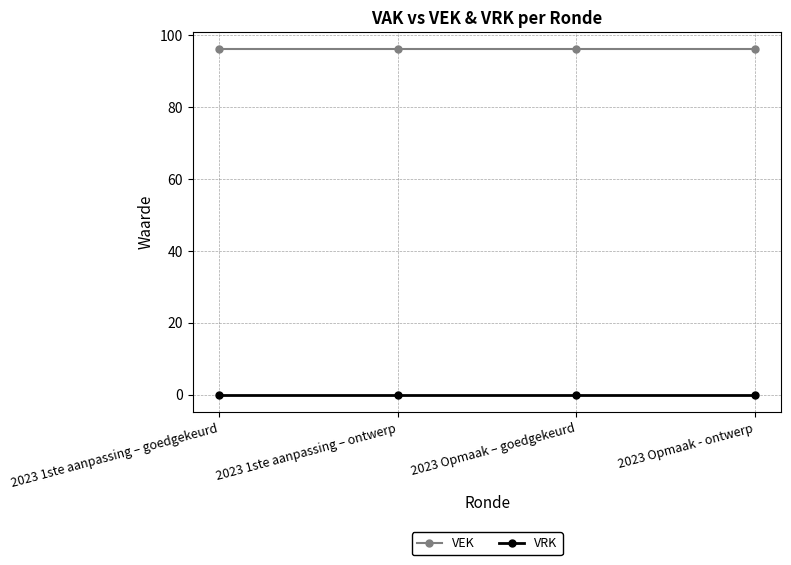

What is the lowest value of the VEK series?

96